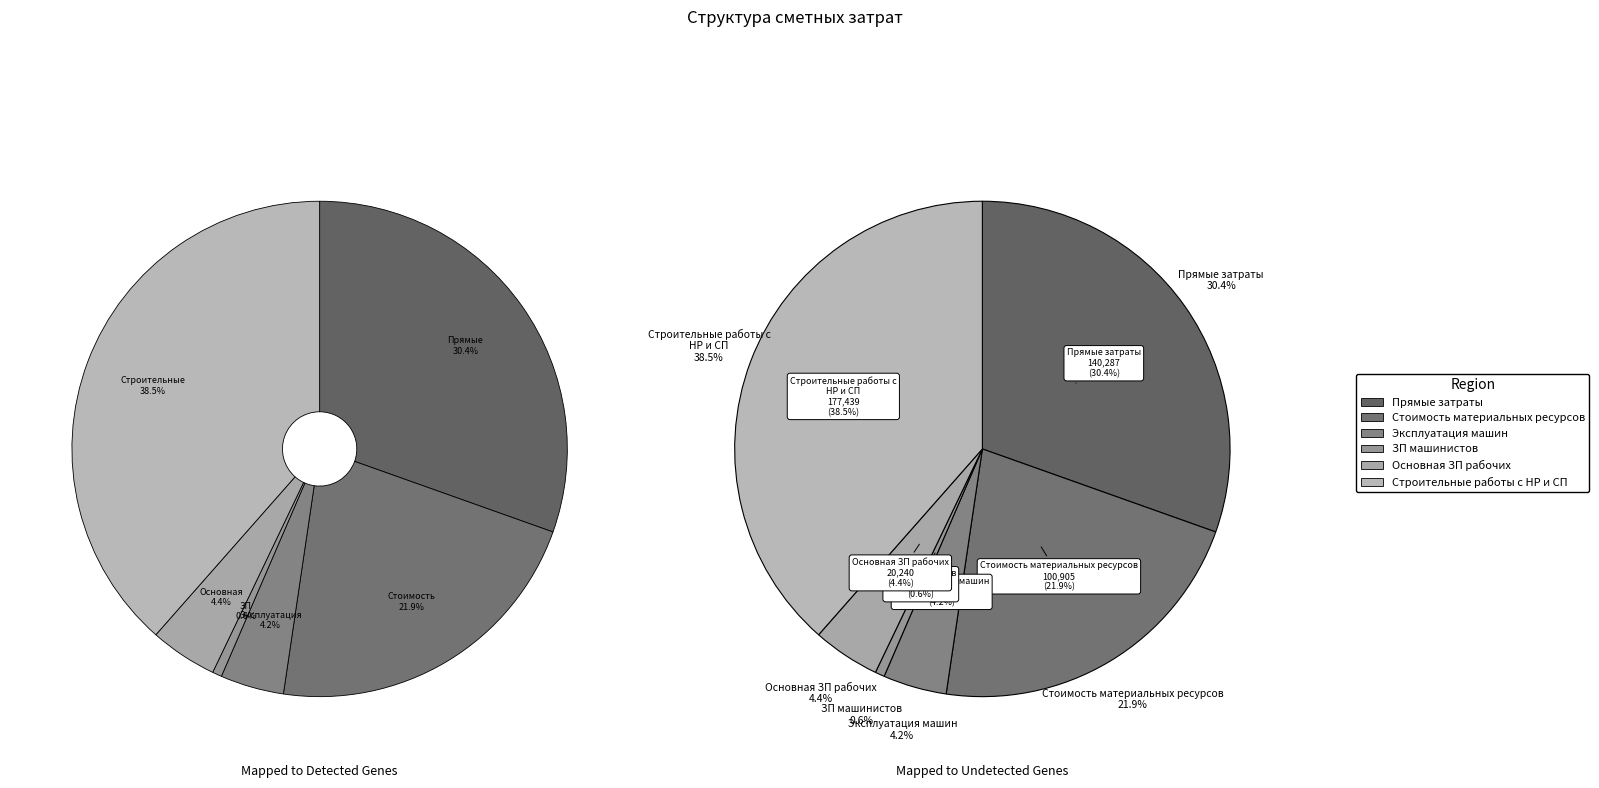

Does Стоимость материальных ресурсов represent more than half of the total?

No